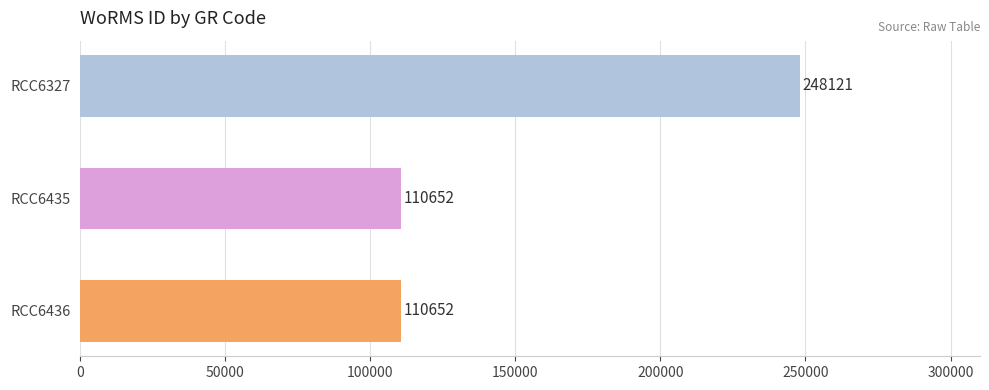

What is the minimum value shown in the chart?

110652